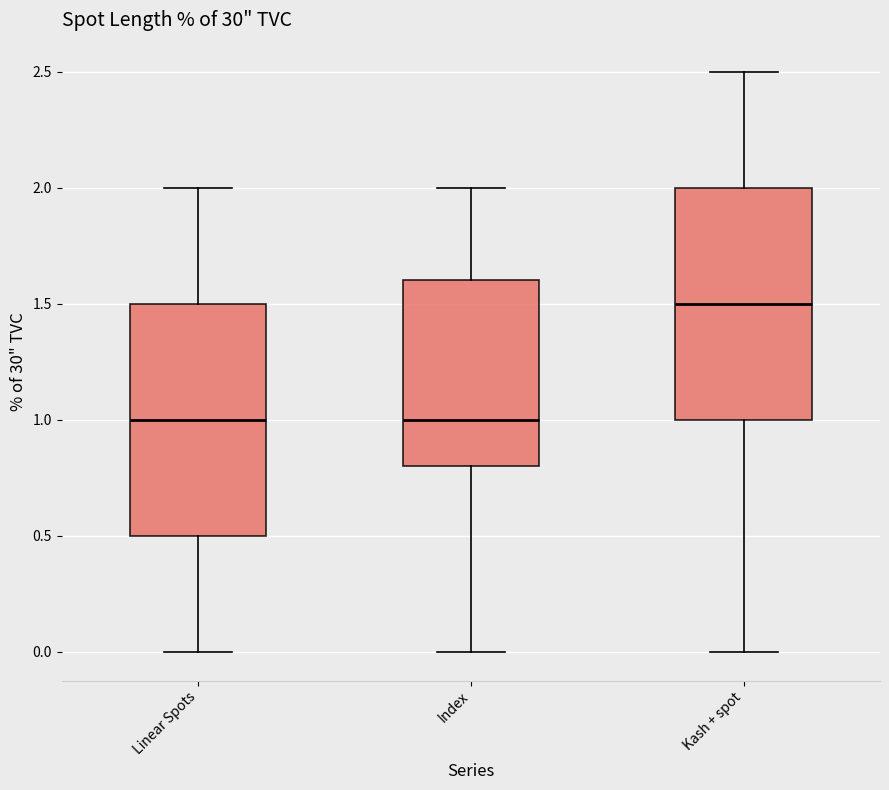

Reading left to right, transcribe this box plot: for each box, give where its median line is, the range the box spans, and where its two whiskers end, as read against the y-axis. The values are not printed on the chart, so give them approximately, as read against the axis.

Linear Spots: median 1.0, box 0.5 to 1.5, whiskers 0.0 to 2.0
Index: median 1.0, box 0.8 to 1.6, whiskers 0.0 to 2.0
Kash + spot: median 1.5, box 1.0 to 2.0, whiskers 0.0 to 2.5